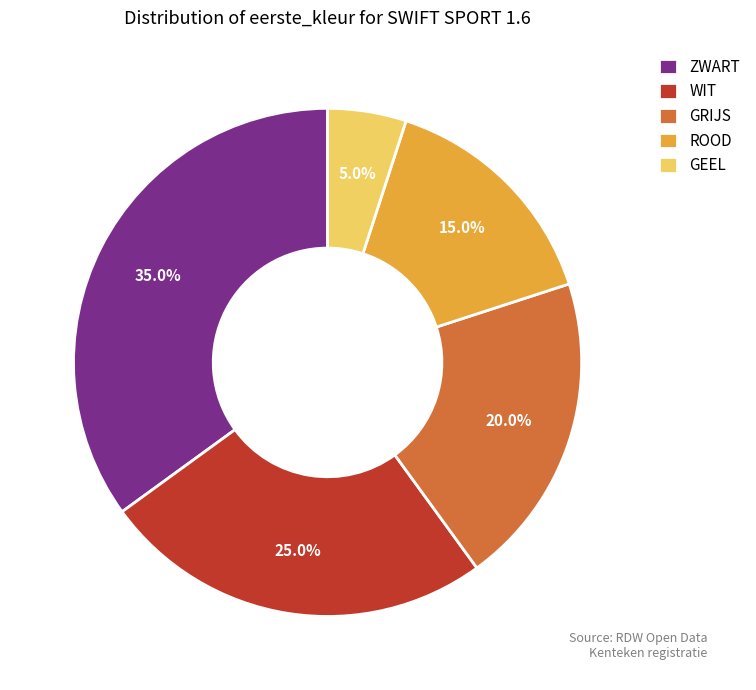

Does GRIJS account for over 50% of the chart?

No